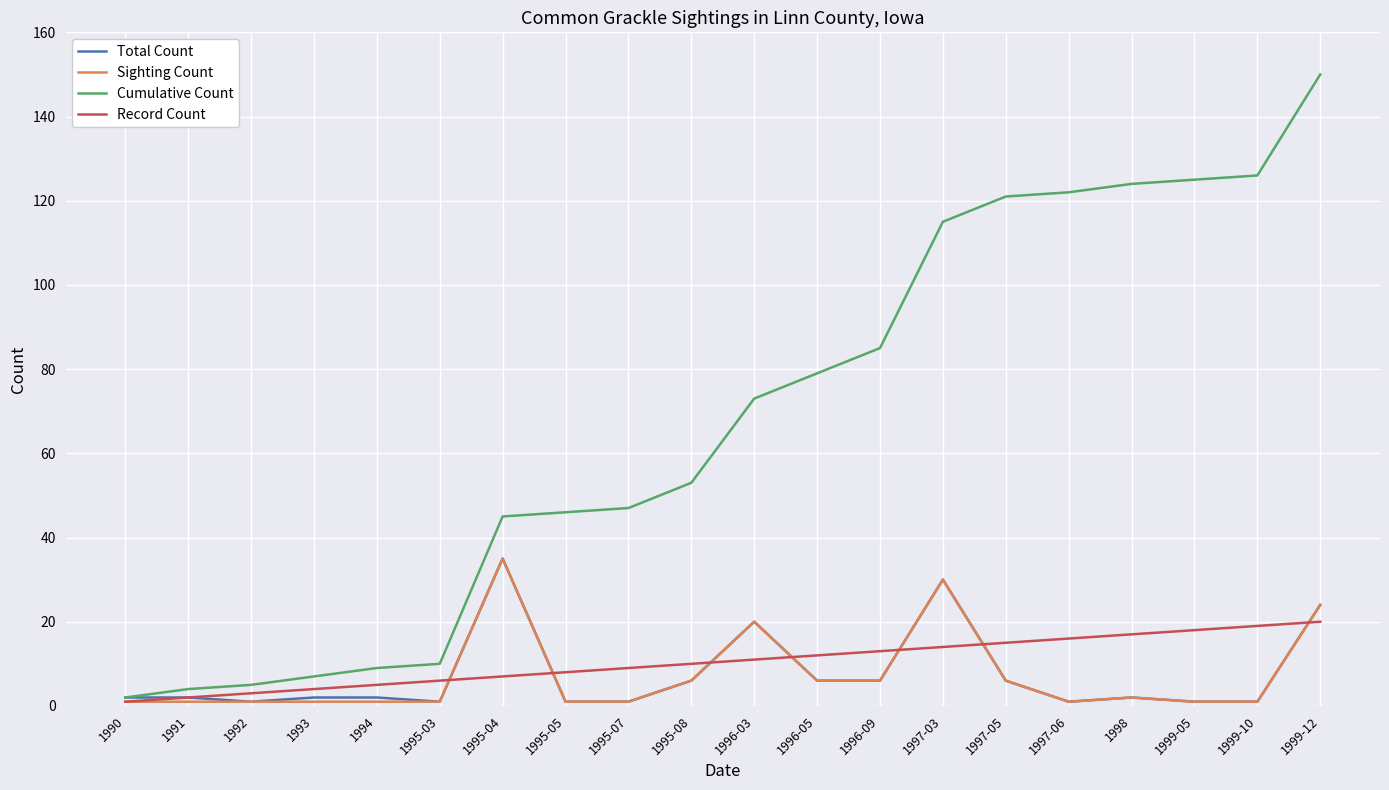

Which series has the widest spread of values?

Cumulative Count